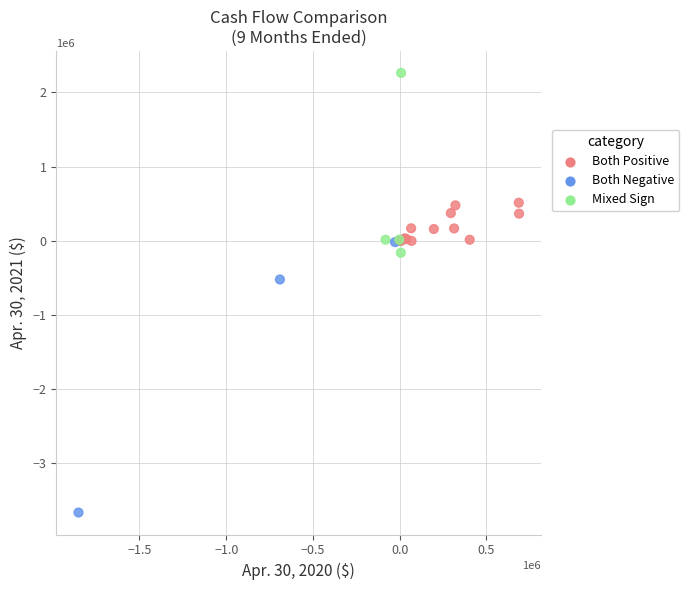

What Y value in the scatter plot is closest to -704404?

-525815.7